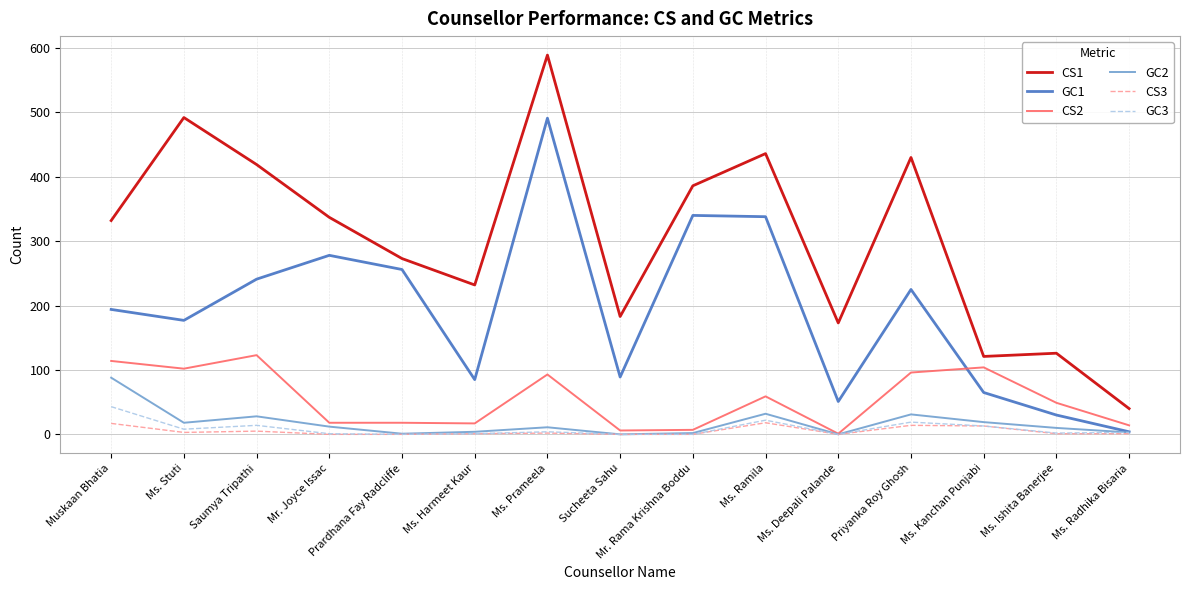

What is the sum of all CS1 values?

4569